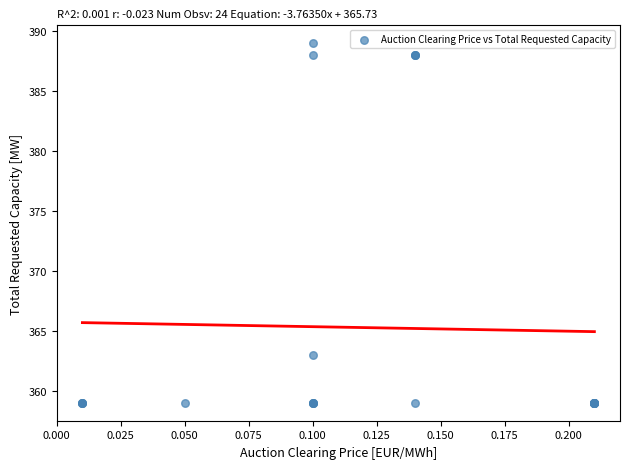

What Y value in the scatter plot is closest to 374?

363